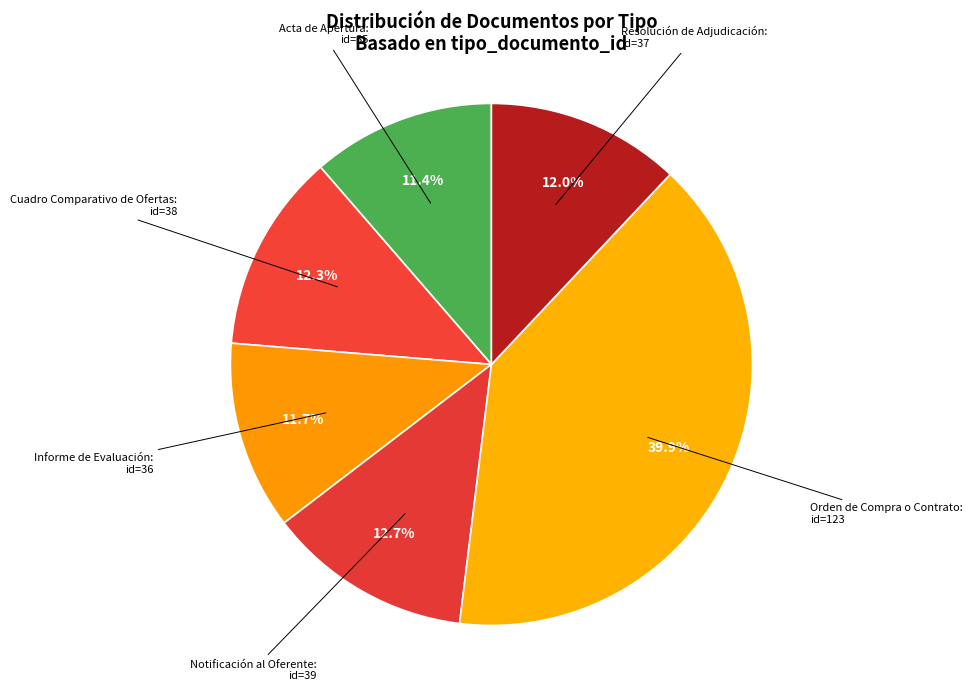

What percentage is the Resolución de Adjudicación slice, to the nearest percent?

12%